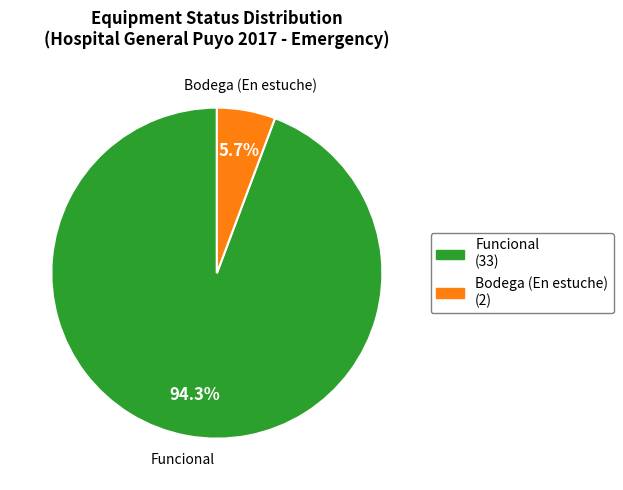

Rank the categories by value from highest to lowest.

Funcional, Bodega (En estuche)